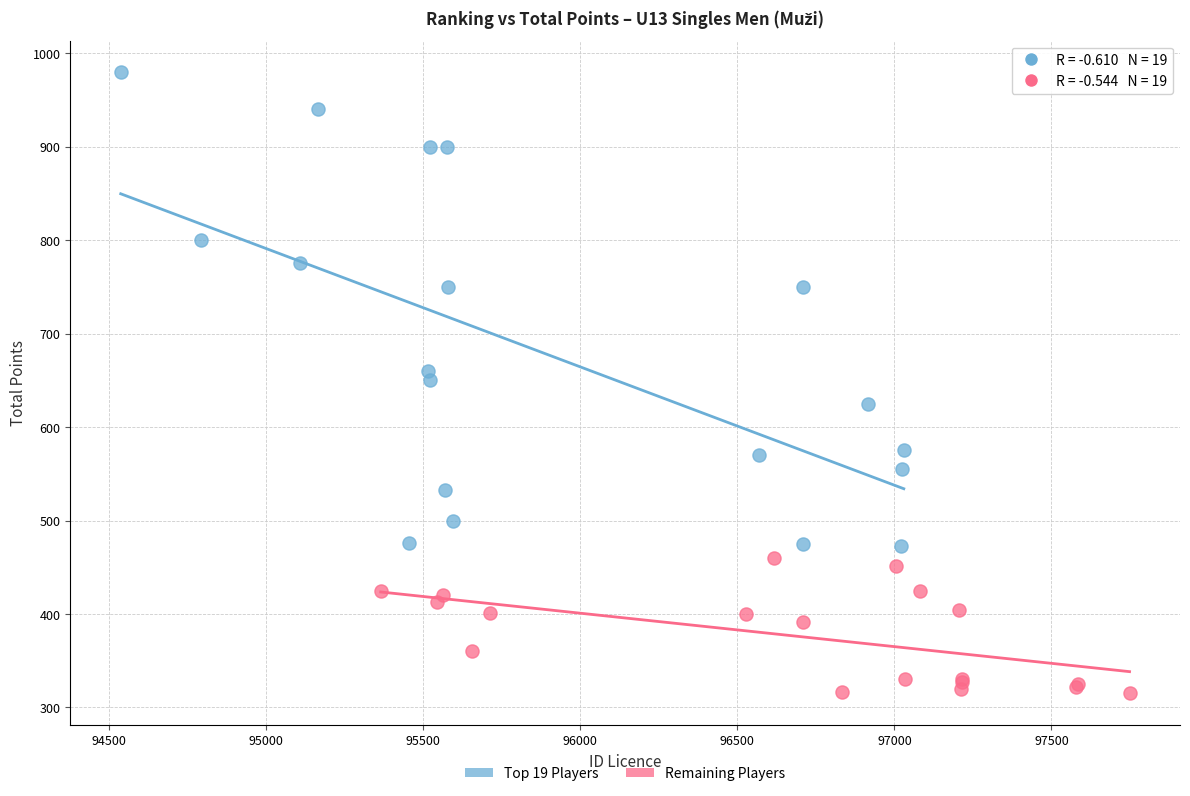

Which series reaches the maximum Y coordinate?

Top 19 Players